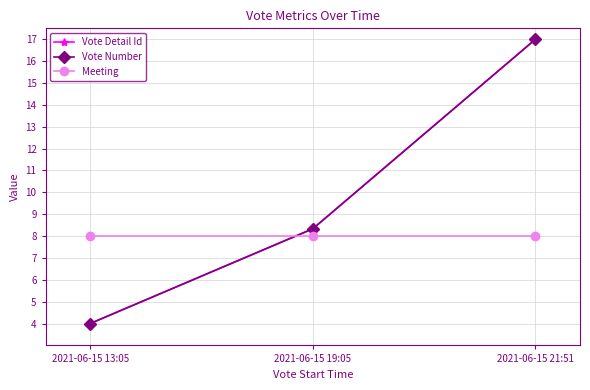

Which series changed the most between 2021-06-15 19:05 and 2021-06-15 21:51?

Vote Detail Id